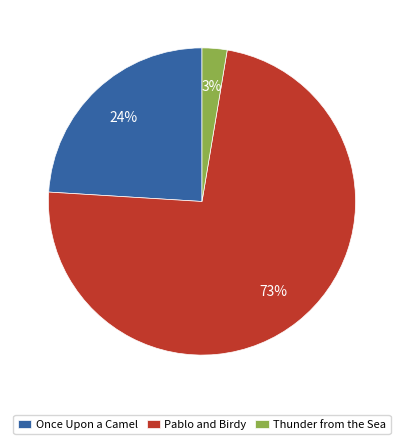

Which has a higher value, Thunder from the Sea or Once Upon a Camel?

Once Upon a Camel